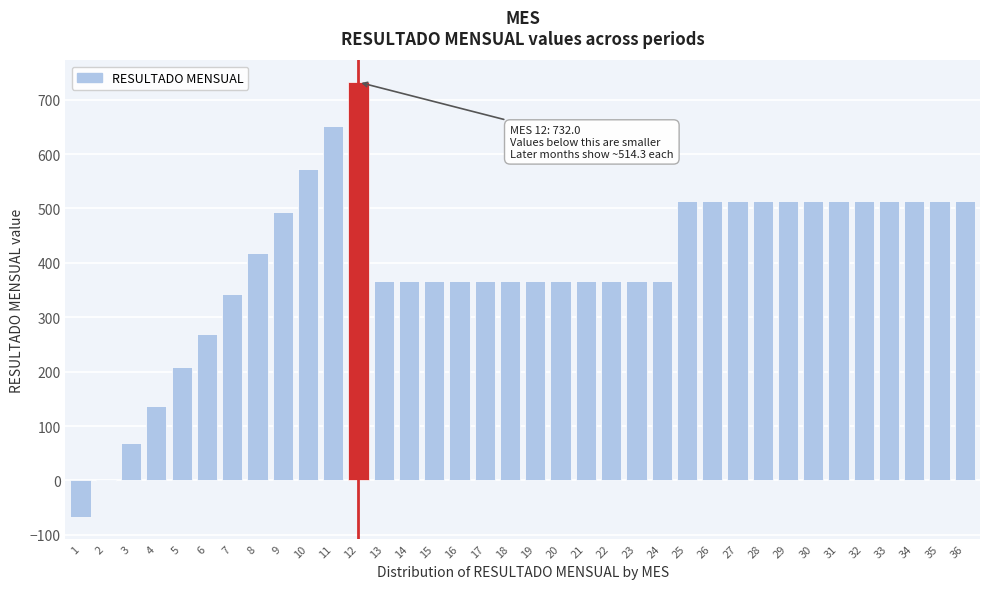

The value at 7 is 562.4. True or false?

False